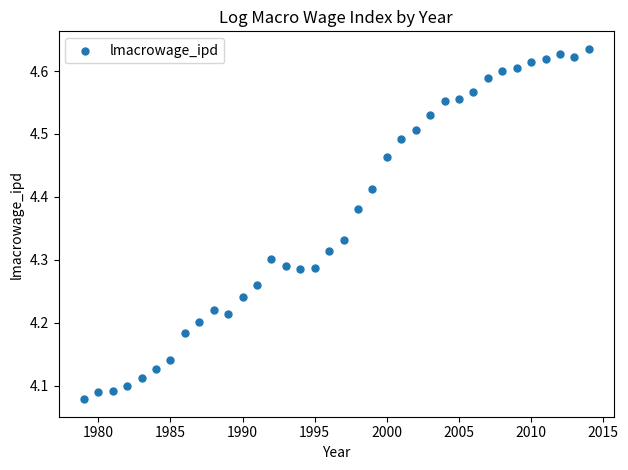

What is the range of X values (max minus min)?

35.0